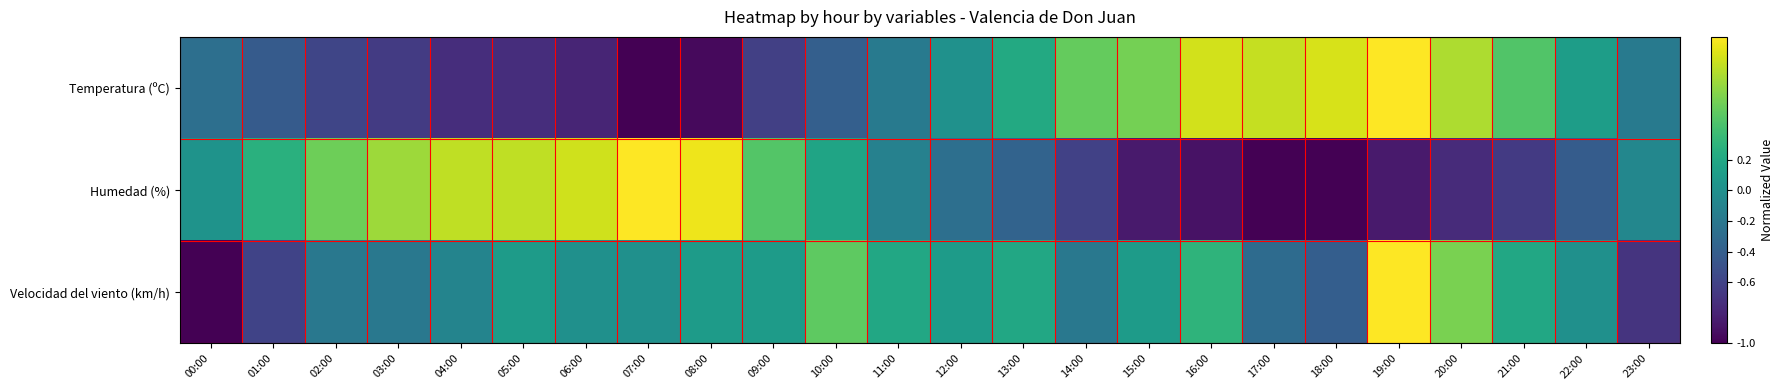

Reading left to right, extract all data points from this chart.

Temperatura (ºC): 00:00=-0.3	01:00=-0.4	02:00=-0.6	03:00=-0.7	04:00=-0.7	05:00=-0.7	06:00=-0.8	07:00=-1.0	08:00=-0.9	09:00=-0.6	10:00=-0.4	11:00=-0.2	12:00=0.0	13:00=0.2	14:00=0.5	15:00=0.6	16:00=0.9	17:00=0.8	18:00=0.9	19:00=1.0	20:00=0.8	21:00=0.5	22:00=0.1	23:00=-0.2
Humedad (%): 00:00=0.0	01:00=0.3	02:00=0.6	03:00=0.7	04:00=0.8	05:00=0.8	06:00=0.9	07:00=1.0	08:00=1.0	09:00=0.5	10:00=0.2	11:00=-0.1	12:00=-0.3	13:00=-0.4	14:00=-0.6	15:00=-0.9	16:00=-0.9	17:00=-1.0	18:00=-1.0	19:00=-0.9	20:00=-0.8	21:00=-0.7	22:00=-0.4	23:00=-0.1
Velocidad del viento (km/h): 00:00=-1.0	01:00=-0.6	02:00=-0.2	03:00=-0.2	04:00=-0.1	05:00=0.1	06:00=0.0	07:00=0.0	08:00=0.1	09:00=0.1	10:00=0.5	11:00=0.2	12:00=0.1	13:00=0.2	14:00=-0.2	15:00=0.1	16:00=0.3	17:00=-0.3	18:00=-0.4	19:00=1.0	20:00=0.6	21:00=0.2	22:00=0.0	23:00=-0.7